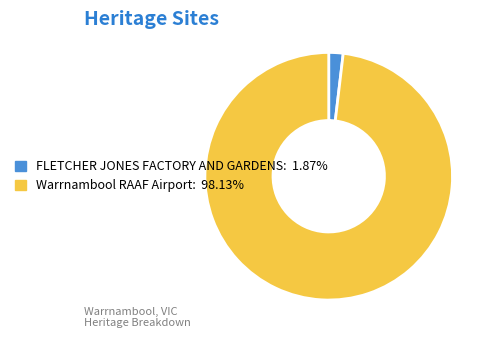

What is the ratio of the value at Warrnambool RAAF Airport: 98.13% to the value at FLETCHER JONES FACTORY AND GARDENS: 1.87%?

52.4